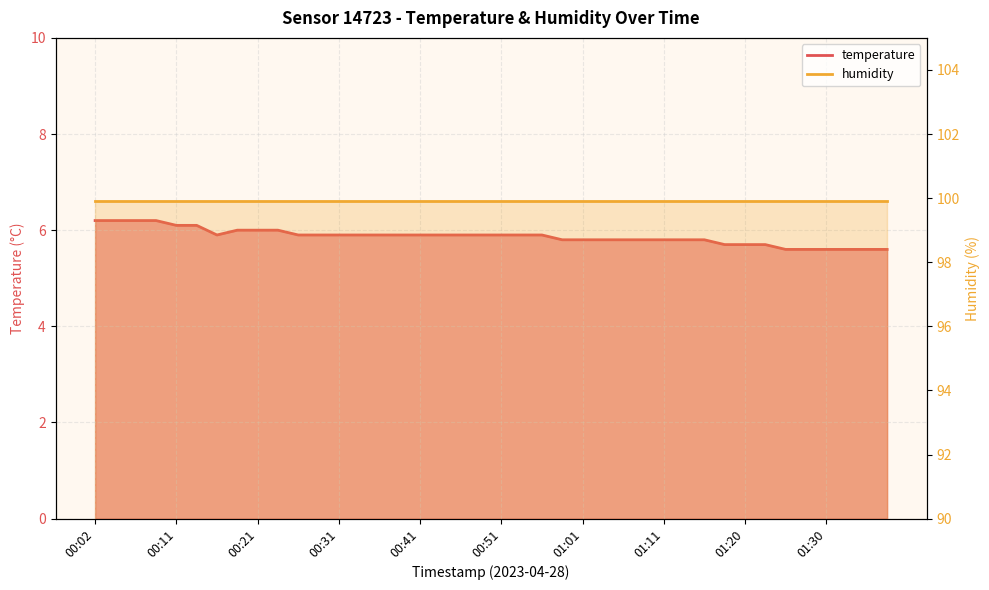

Rank the categories by value from lowest to highest.

01:25, 01:28, 01:30, 01:33, 01:35, 01:38, 01:18, 01:20, 01:23, 00:58, 01:01, 01:03, 01:06, 01:08, 01:11, 01:13, 01:15, 00:16, 00:26, 00:29, 00:31, 00:33, 00:36, 00:38, 00:41, 00:43, 00:46, 00:48, 00:51, 00:53, 00:56, 00:19, 00:21, 00:24, 00:11, 00:14, 00:02, 00:04, 00:07, 00:09